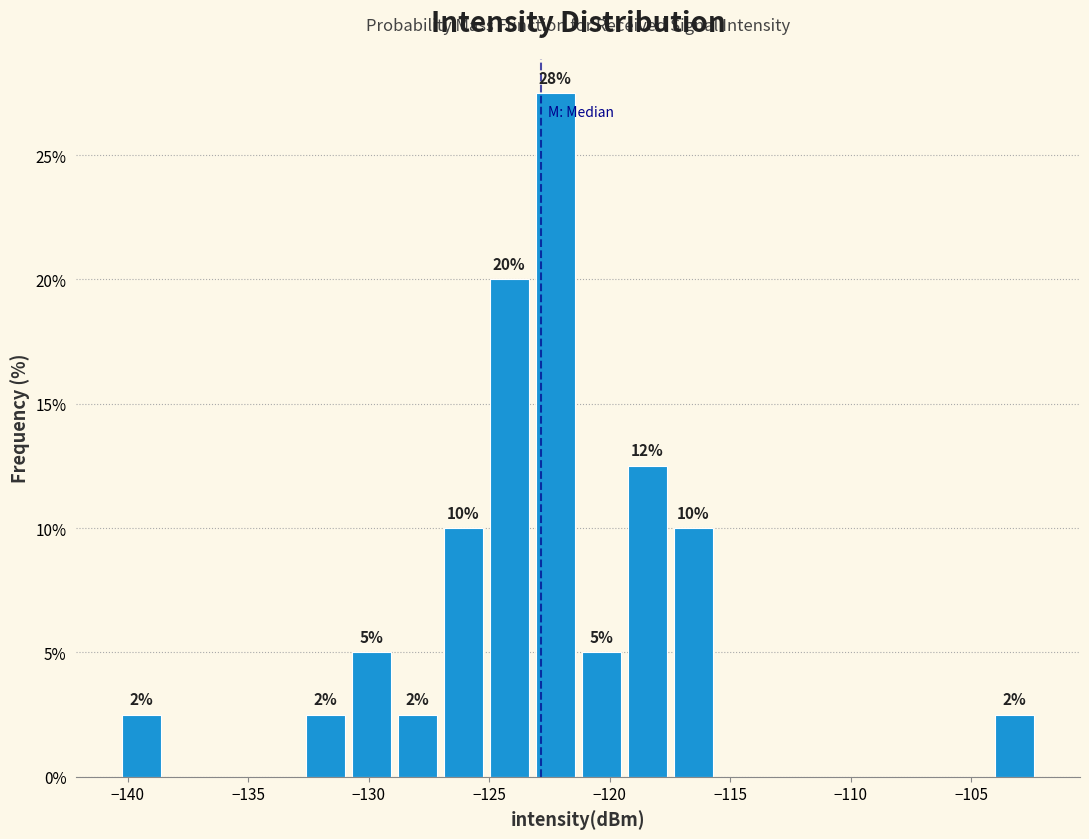

Around what value on the x-axis is the tallest bar? Give the approximate position of its centre, as read against the axis.

-122.5